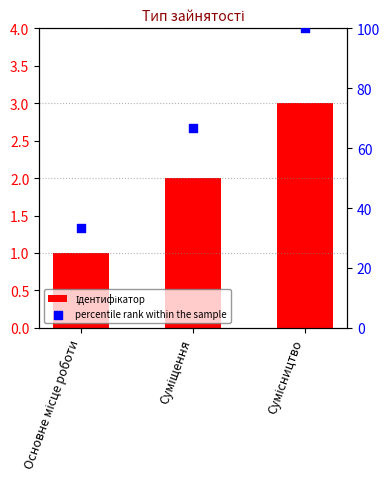

What is the total value across all series at Основне місце роботи?

34.3